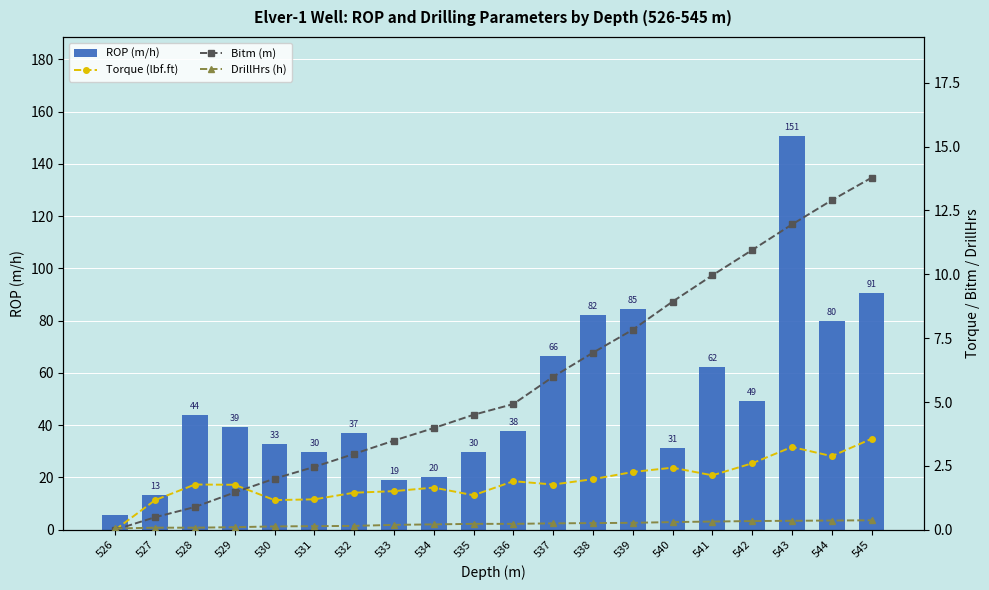

Which series has the largest range (max minus min)?

ROP (m/h)